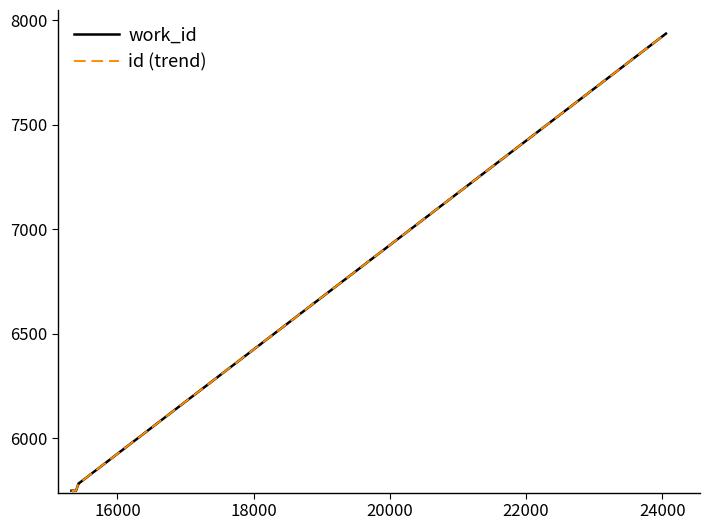

What is the average value of the work_id series?

5974